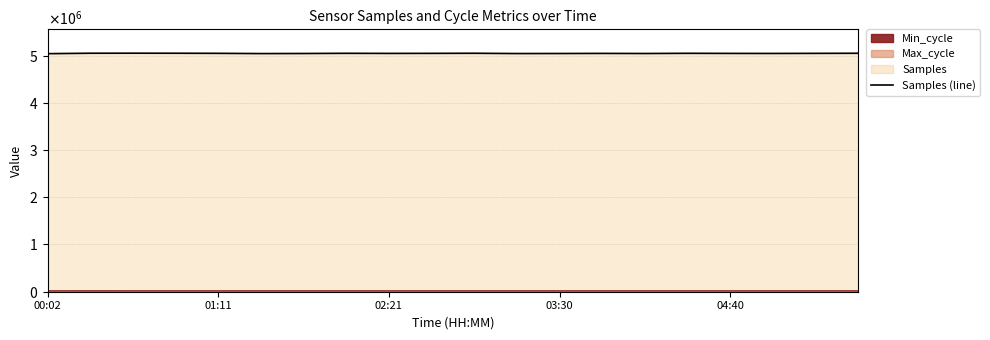

At how many categories does at least one series exceed 4561551?

20